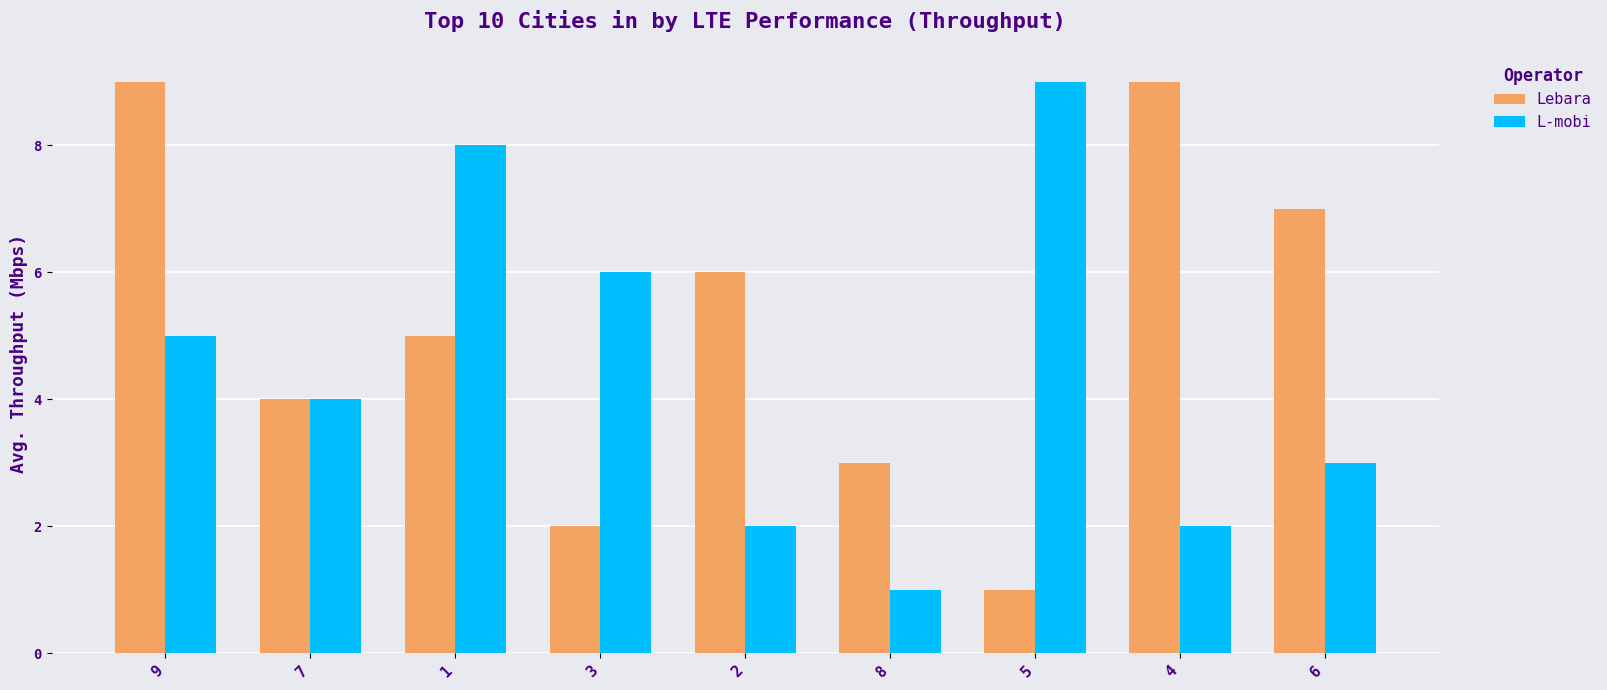

Reading left to right, transcribe all the data shown in this chart.

Lebara: 9	4	5	2	6	3	1	9	7
L-mobi: 5	4	8	6	2	1	9	2	3